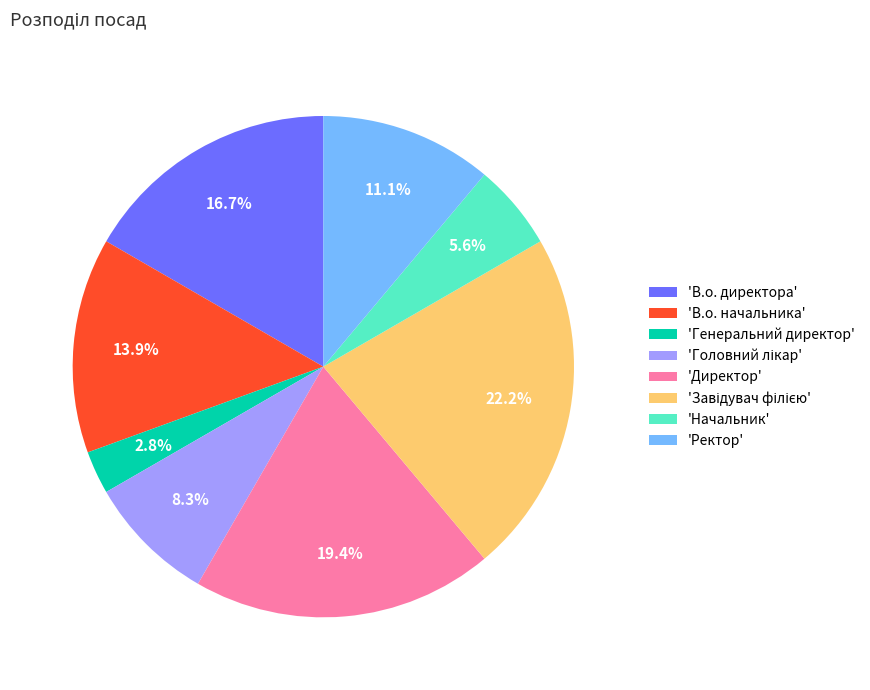

How many segments does this pie chart have?

8